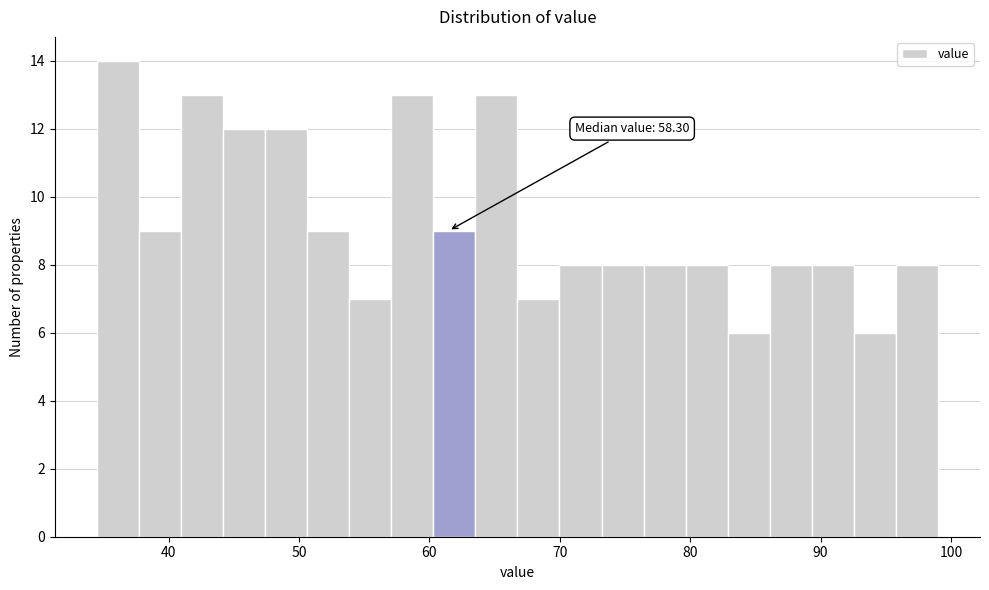

Read against the x-axis, roughly where is the centre of the tallest bar?

36